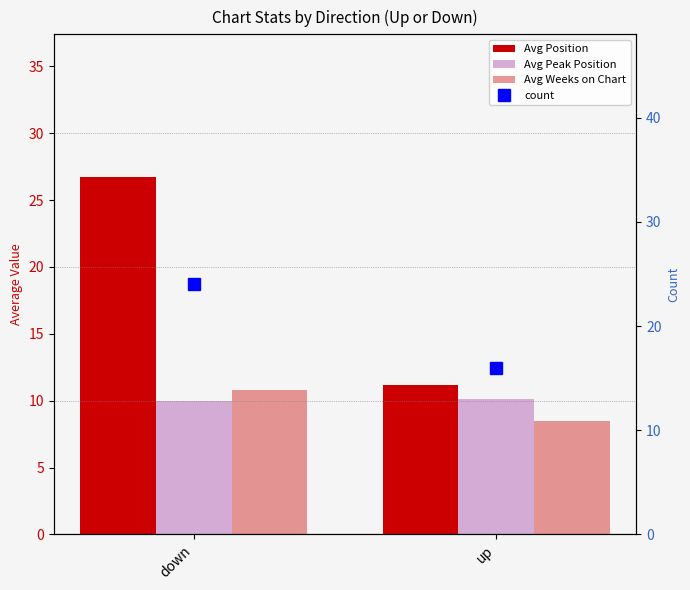

Which series changed the most between down and up?

Avg Position